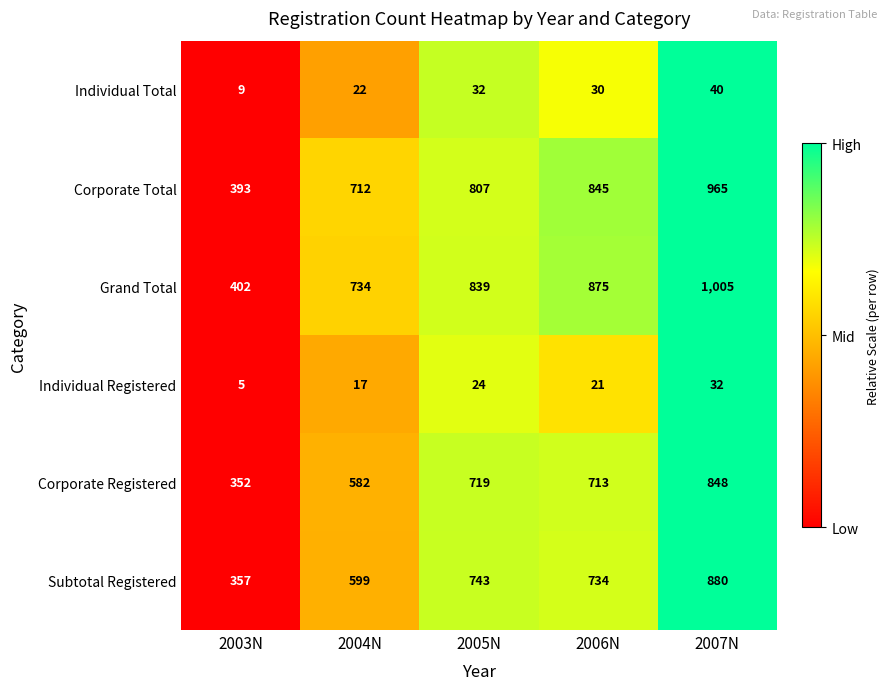

What is the greatest value displayed?

1005